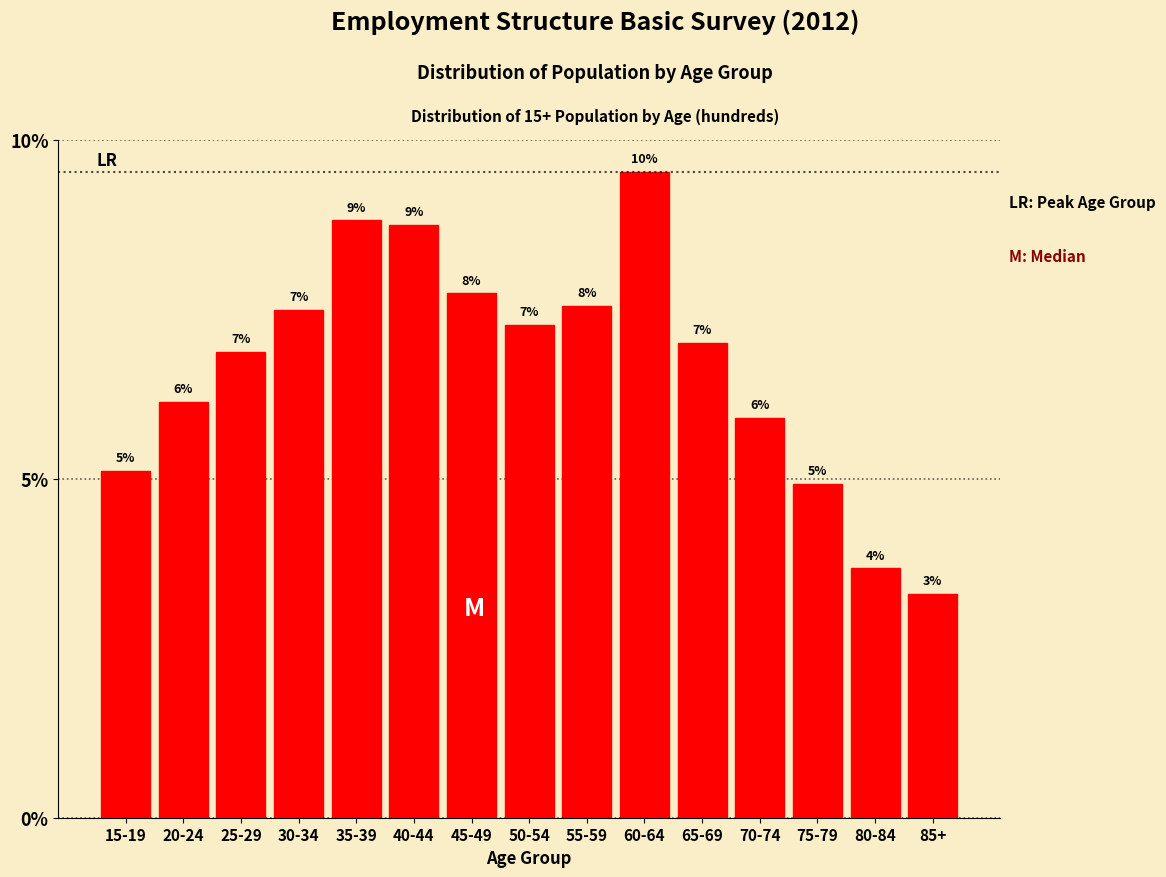

Are the bars horizontal?

No